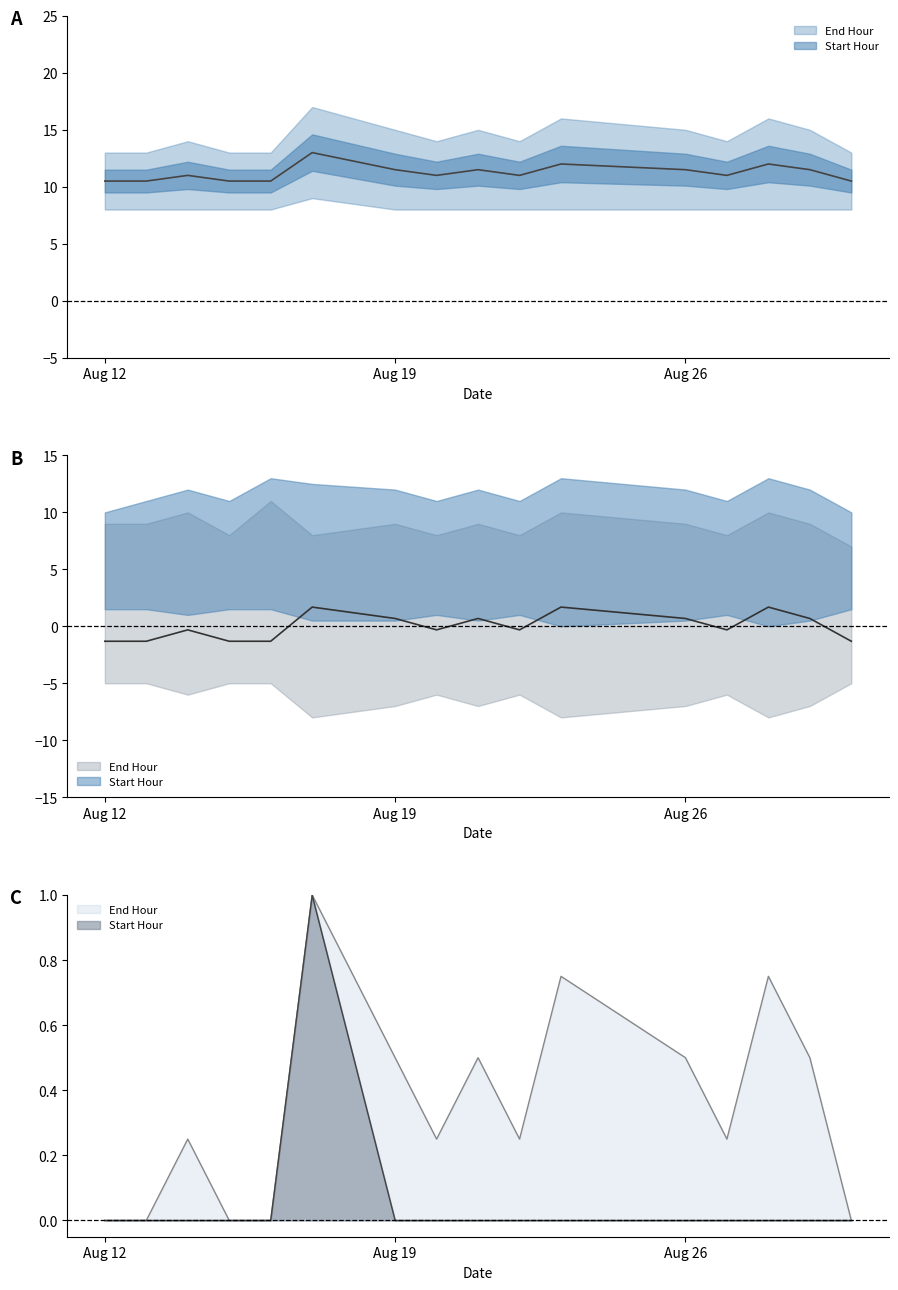

What is the value of the End Hour point at the 9th from the left?

0.5